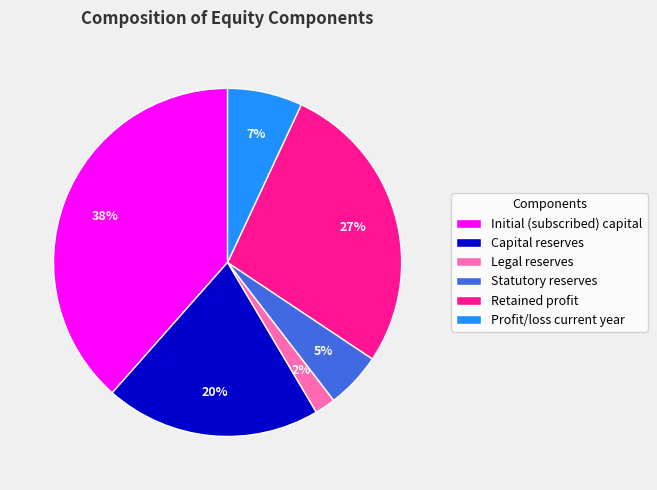

Is there any slice that represents more than half of the pie?

No